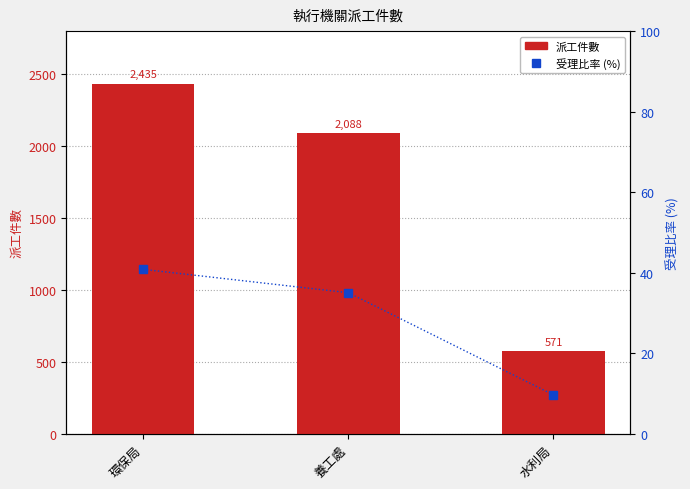

Are the bars horizontal?

No